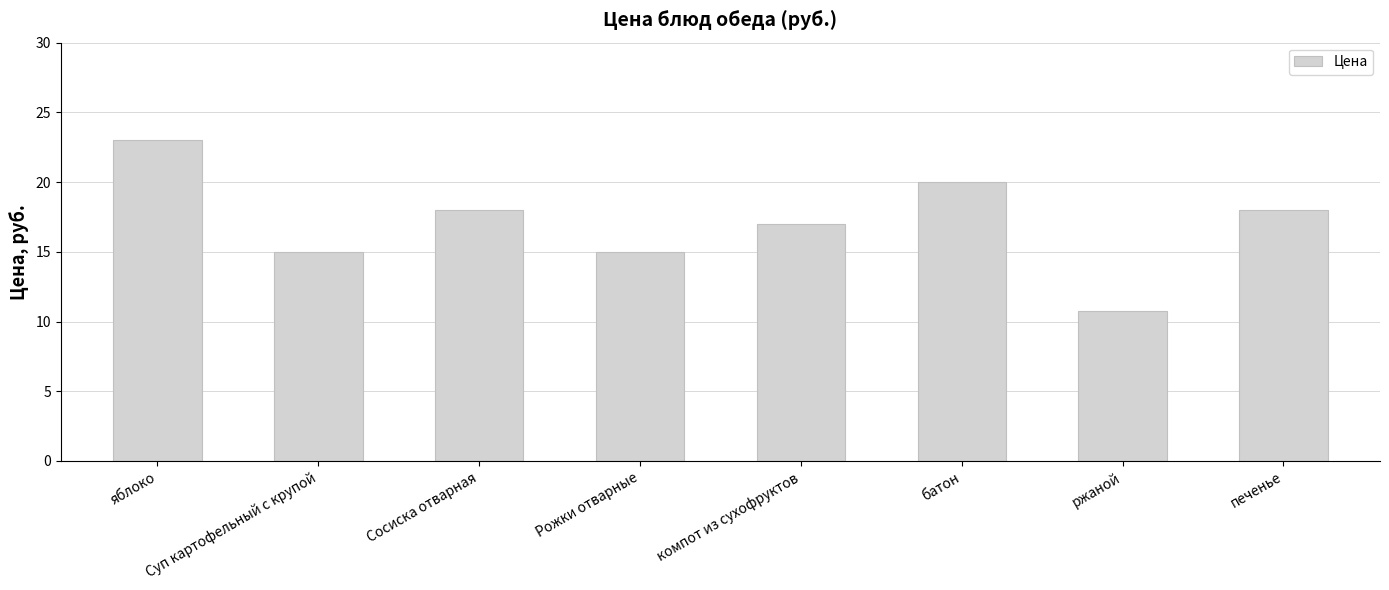

Reading left to right, transcribe all the data shown in this chart.

23.0	15.0	18.0	15.0	17.0	20.0	10.8	18.0